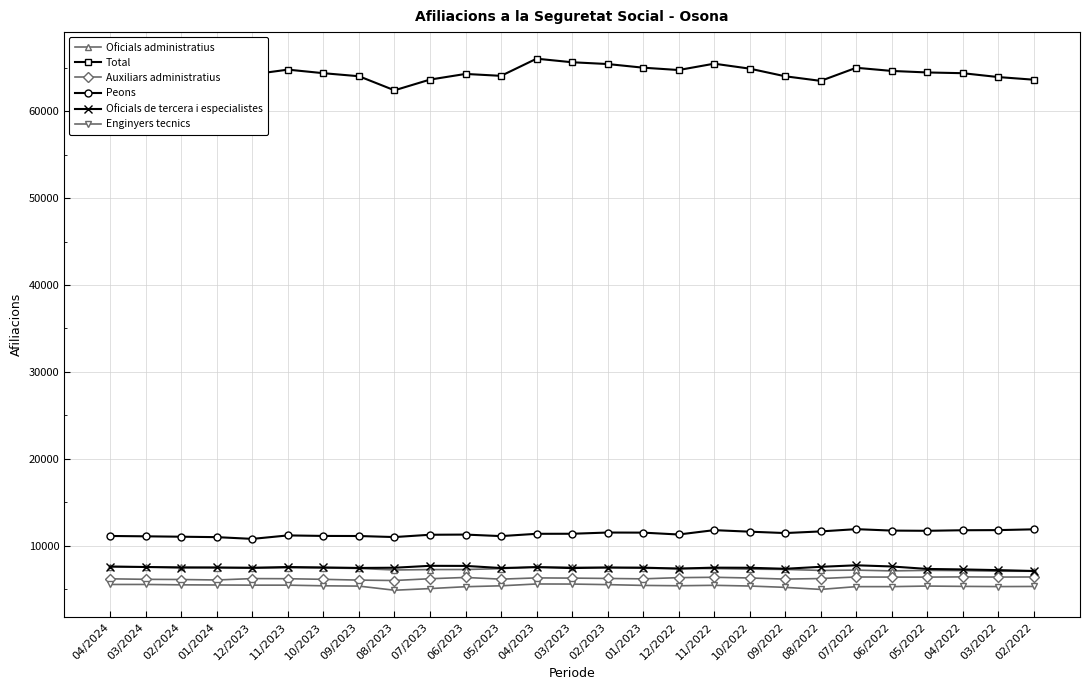

What is the smallest value displayed?

4870